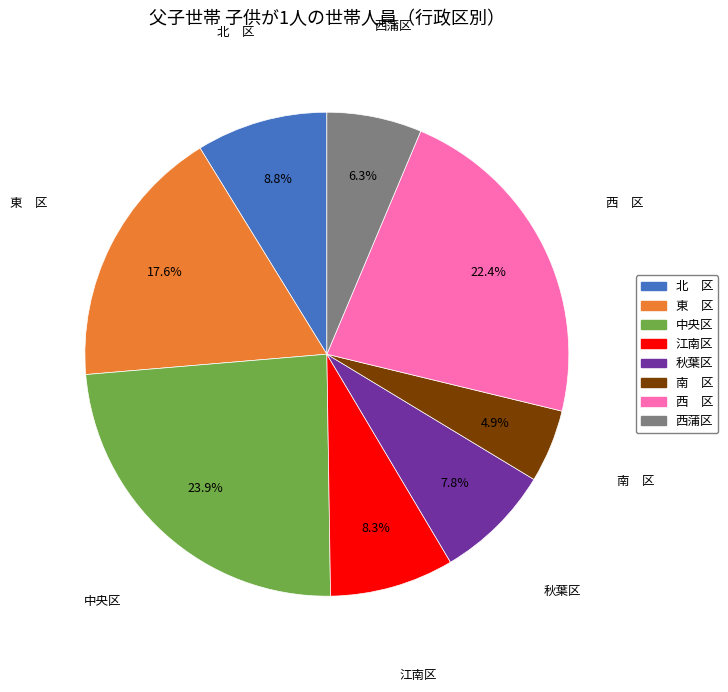

Which slice is the largest?

中央区